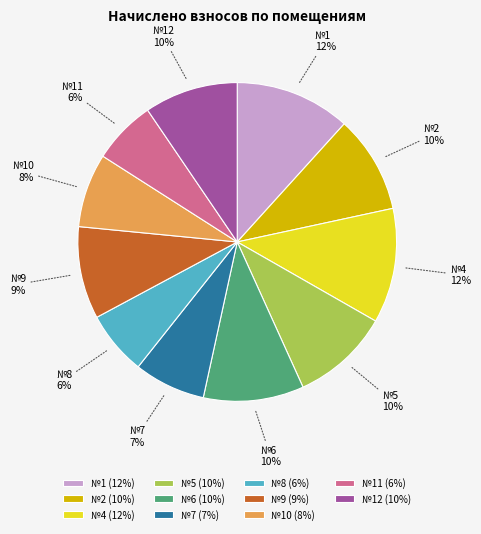

Is №5 (10%) the majority of the pie?

No